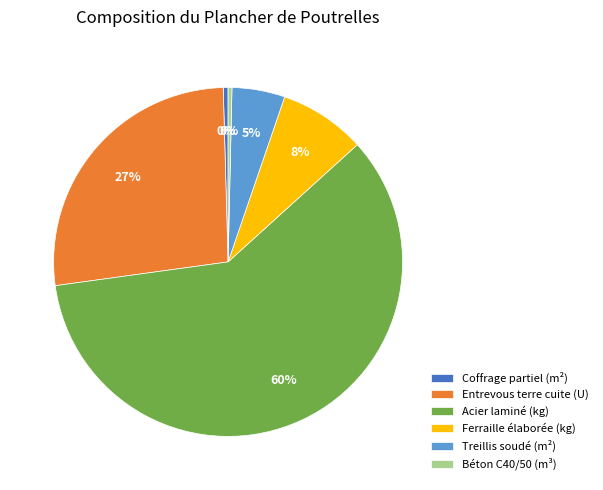

What is the largest slice in the pie chart?

Acier laminé (kg)